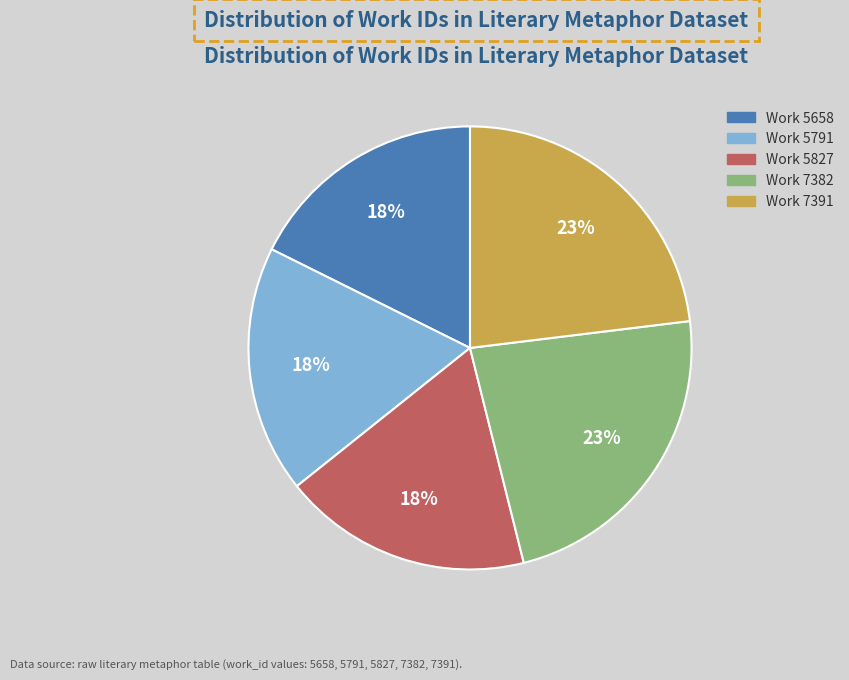

Do Work 5791 and Work 7391 together represent more than half of the pie?

No